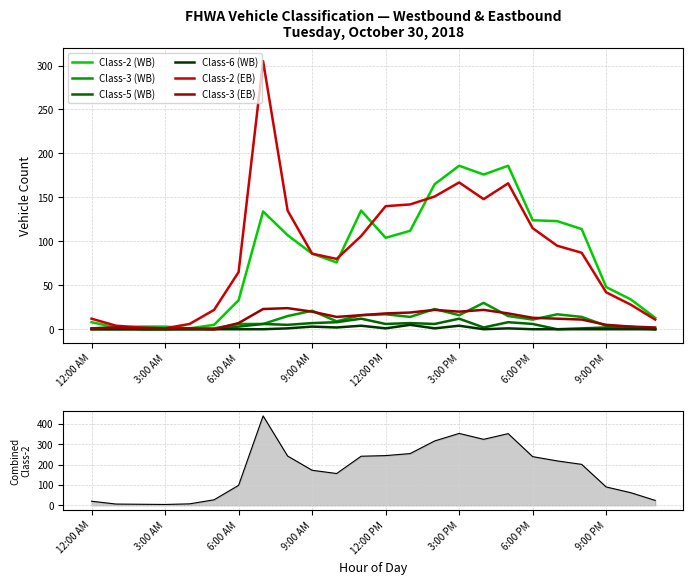

True or false: Class-5 (WB) and Class-3 (EB) cross at least once.

False